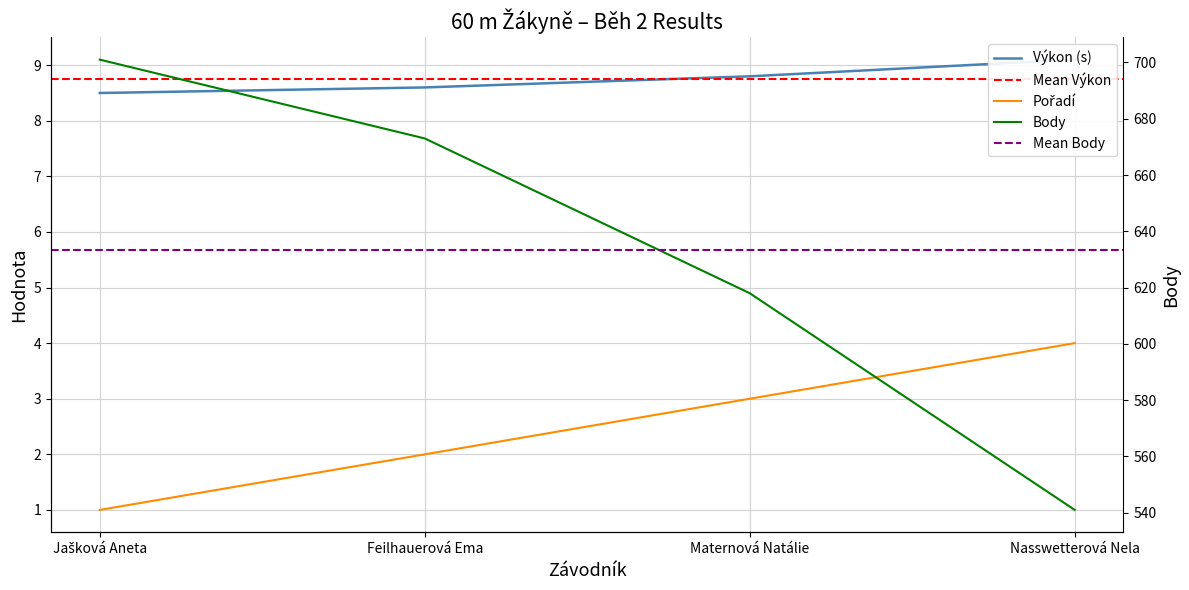

Is it true that Výkon equals 8.5 at Jašková Aneta?

True